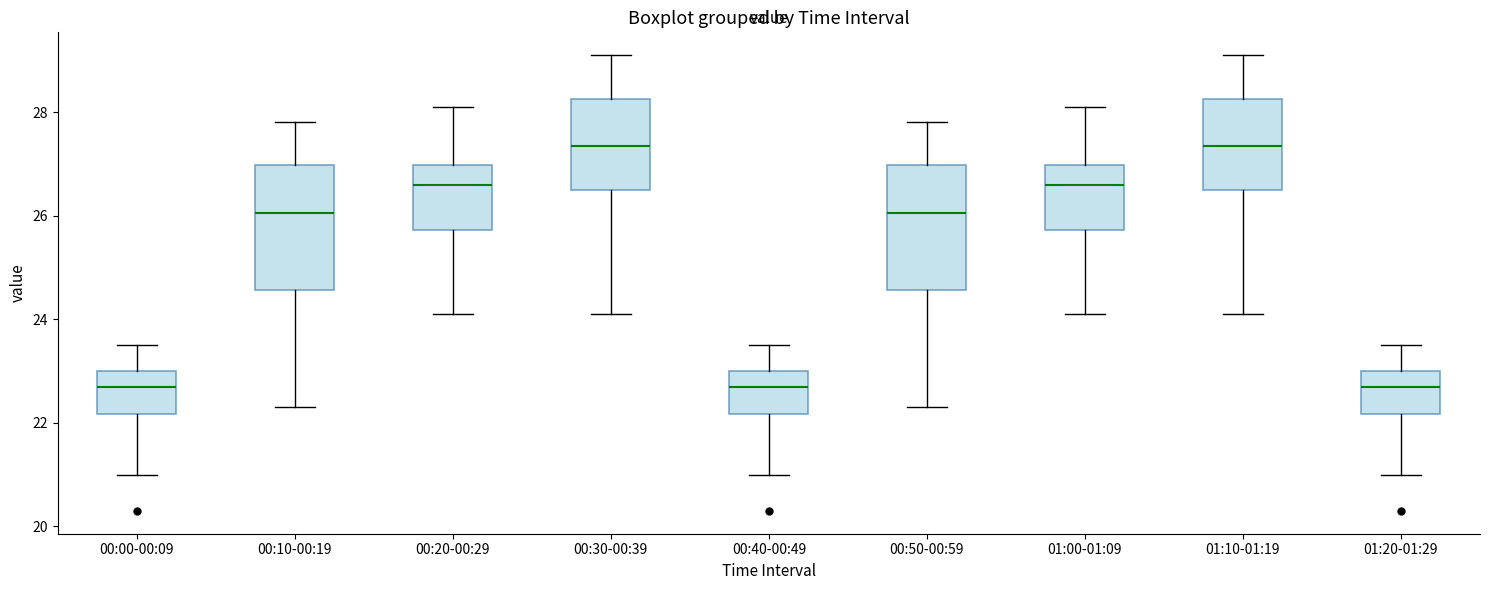

Reading left to right, transcribe this box plot: for each box, give where its median line is, the range the box spans, and where its two whiskers end, as read against the y-axis. The values are not printed on the chart, so give them approximately, as read against the axis.

00:00-00:09: median 22.8, box 22.2 to 23.0, whiskers 21.0 to 23.6
00:10-00:19: median 26.0, box 24.6 to 27.0, whiskers 22.4 to 27.8
00:20-00:29: median 26.6, box 25.8 to 27.0, whiskers 24.2 to 28.2
00:30-00:39: median 27.4, box 26.6 to 28.2, whiskers 24.2 to 29.2
00:40-00:49: median 22.8, box 22.2 to 23.0, whiskers 21.0 to 23.6
00:50-00:59: median 26.0, box 24.6 to 27.0, whiskers 22.4 to 27.8
01:00-01:09: median 26.6, box 25.8 to 27.0, whiskers 24.2 to 28.2
01:10-01:19: median 27.4, box 26.6 to 28.2, whiskers 24.2 to 29.2
01:20-01:29: median 22.8, box 22.2 to 23.0, whiskers 21.0 to 23.6